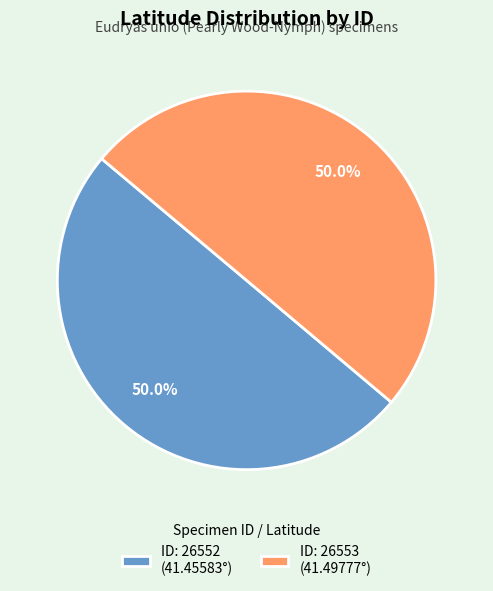

What is the ratio of the value at ID: 26553 (41.49777°) to the value at ID: 26552 (41.45583°)?

1.0